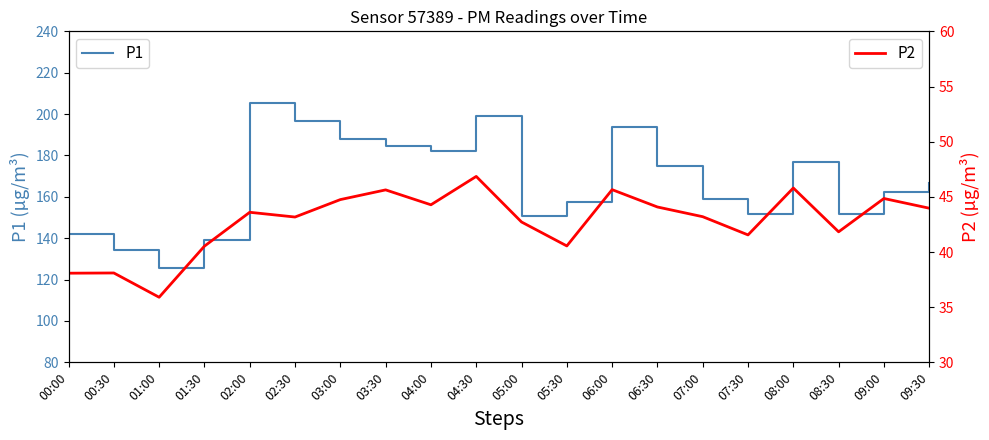

Does the chart have visible grid lines?

No